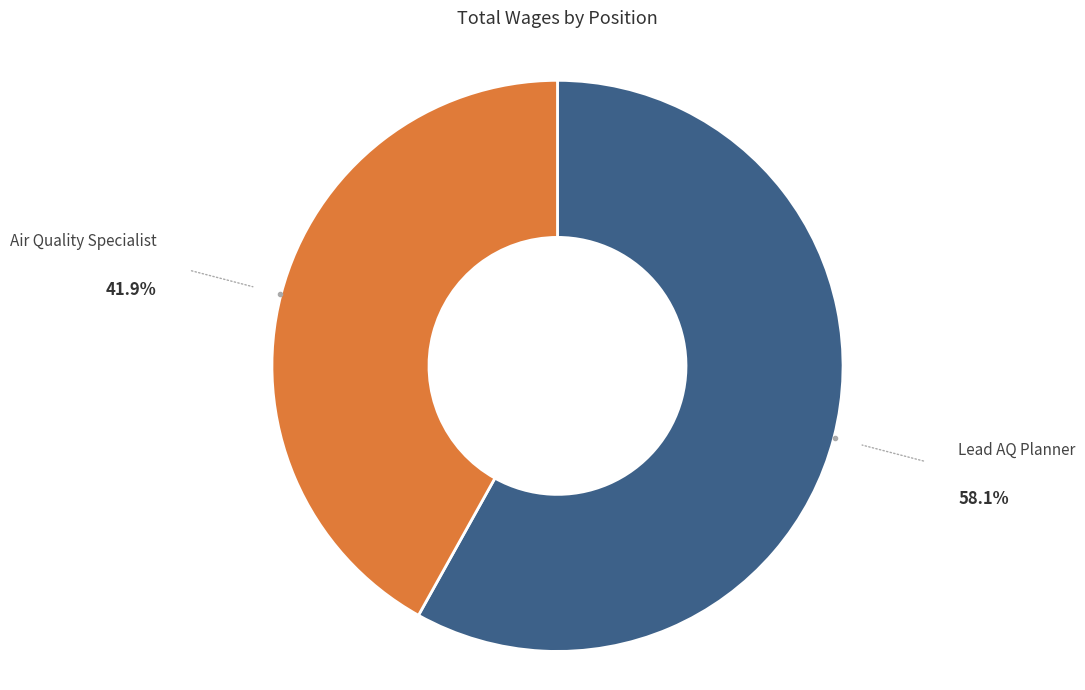

Is there any slice that represents more than half of the pie?

Yes